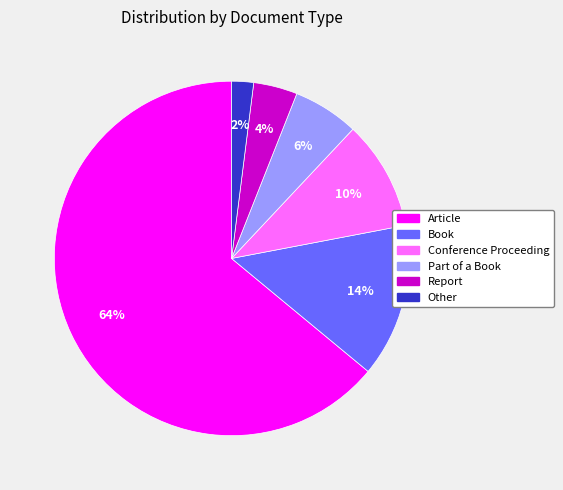

To the nearest percent, what is the difference between the largest and smallest slice percentages?

62%